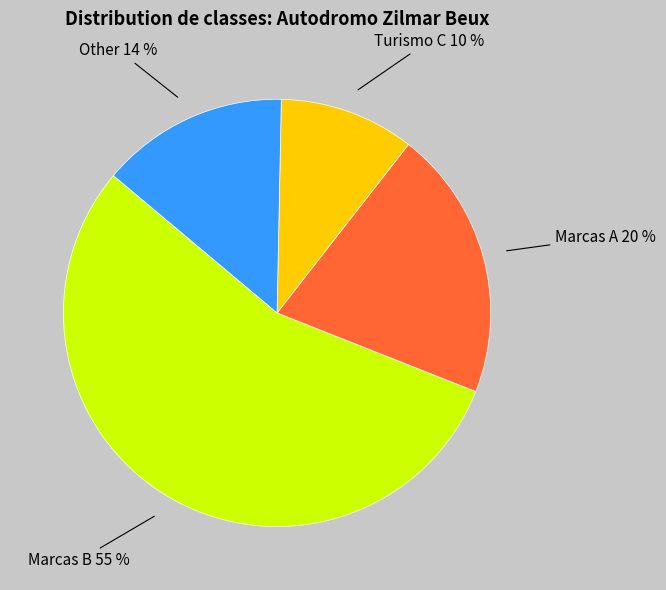

To the nearest percent, what is the average slice percentage?

25%